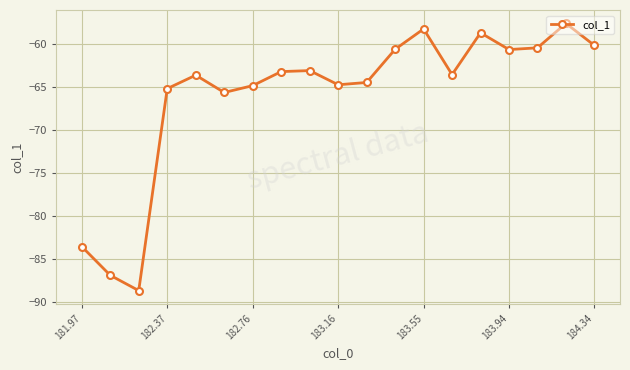

What is the average value?

-66.0